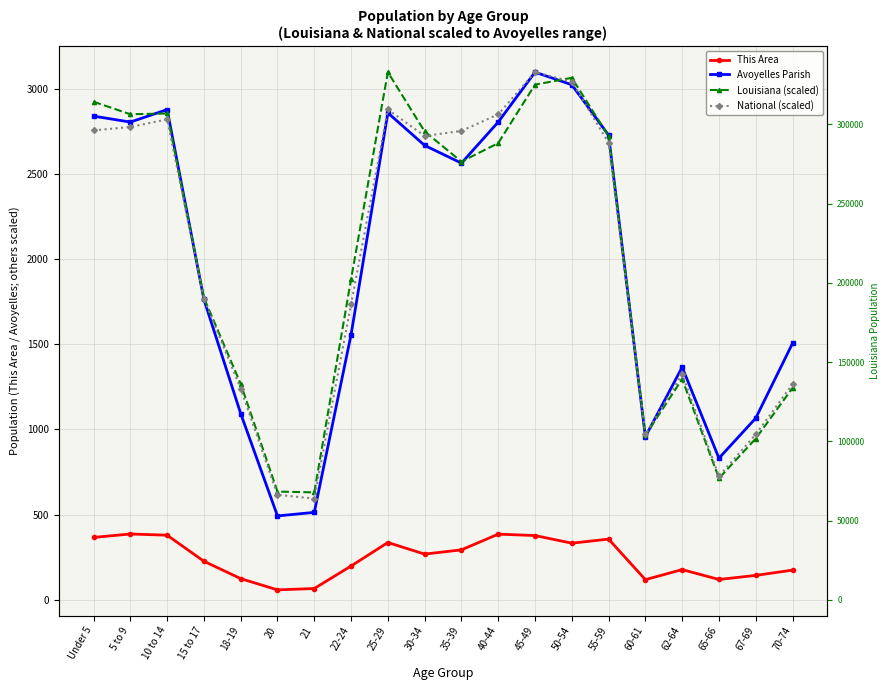

Reading left to right, transcribe all the data shown in this chart.

This Area: 366.0	386.0	379.0	226.0	124.0	58.0	66.0	198.0	336.0	268.0	293.0	385.0	377.0	332.0	356.0	118.0	177.0	119.0	143.0	174.0
Avoyelles Parish: 2839.0	2804.0	2877.0	1763.0	1093.0	492.0	513.0	1556.0	2858.0	2667.0	2563.0	2804.0	3097.0	3023.0	2727.0	957.0	1365.0	831.0	1066.0	1505.0
Louisiana (scaled): 2923.4	2849.9	2854.3	1772.6	1267.2	634.9	630.4	1881.8	3097.0	2748.9	2571.9	2680.2	3023.7	3063.5	2721.6	964.5	1295.9	713.1	946.1	1243.1
National (scaled): 2755.1	2775.2	2820.0	1766.7	1239.2	616.3	593.8	1733.7	2877.9	2722.4	2752.1	2849.1	3097.0	3041.0	2681.9	970.2	1323.5	725.5	970.4	1265.4